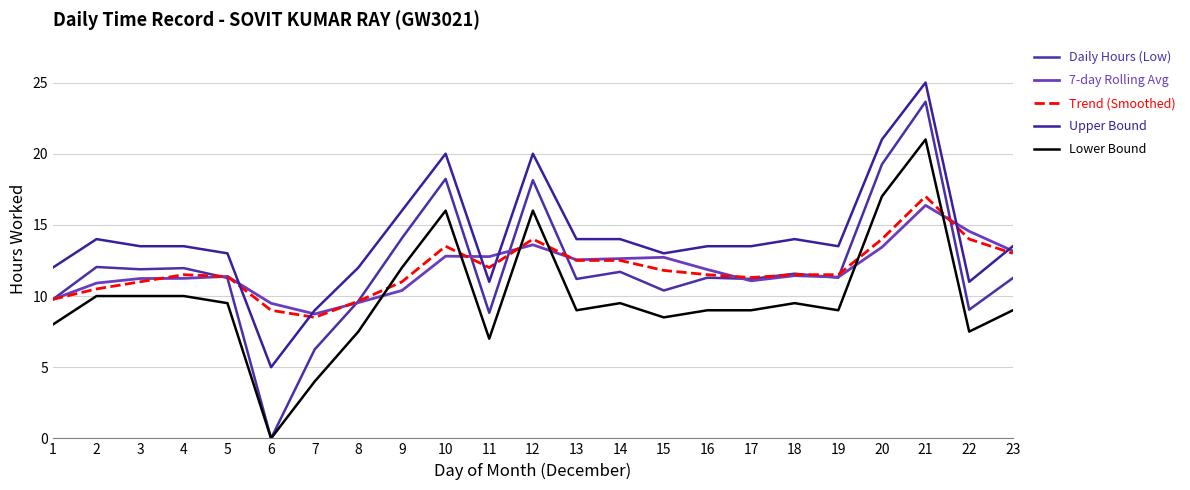

Does the chart display data point markers on the line(s)?

No